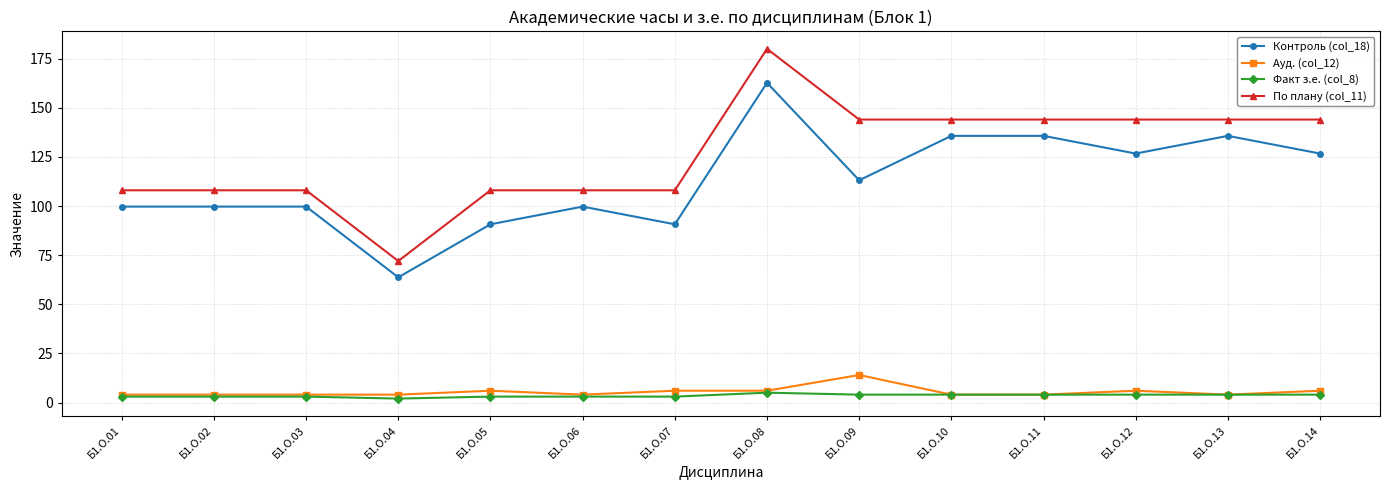

True or false: Факт з.е. (col_8) and По плану (col_11) intersect in this chart.

False